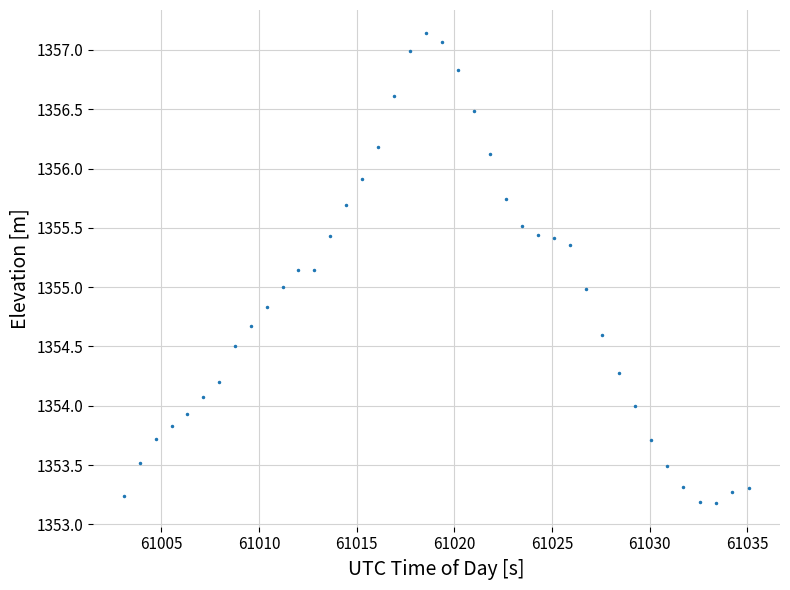

What is the average value?

1354.9